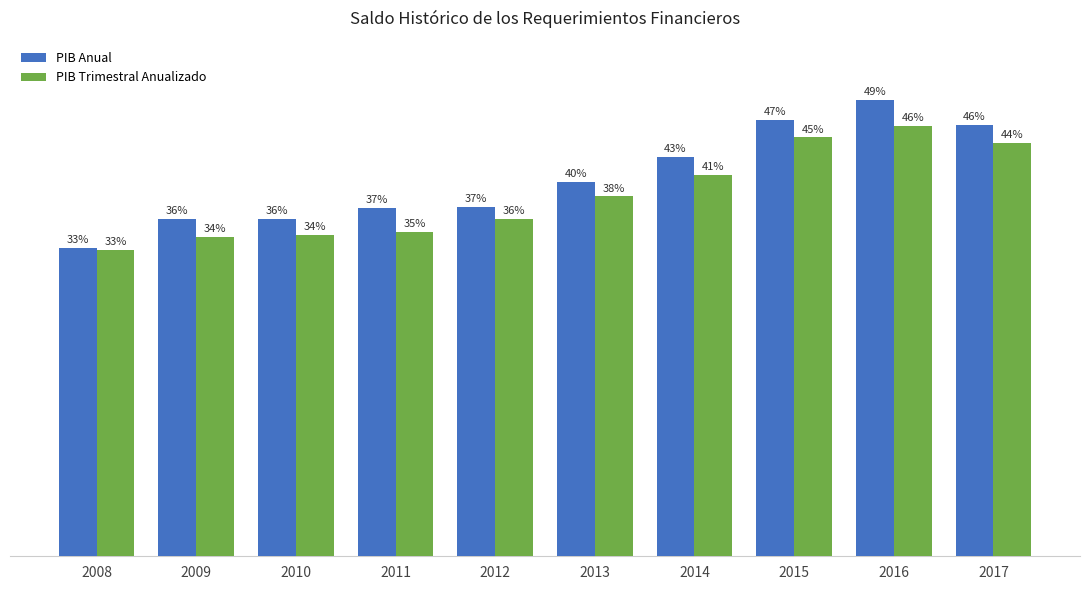

Rank the series at 2011 from lowest to highest value.

PIB Trimestral Anualizado, PIB Anual